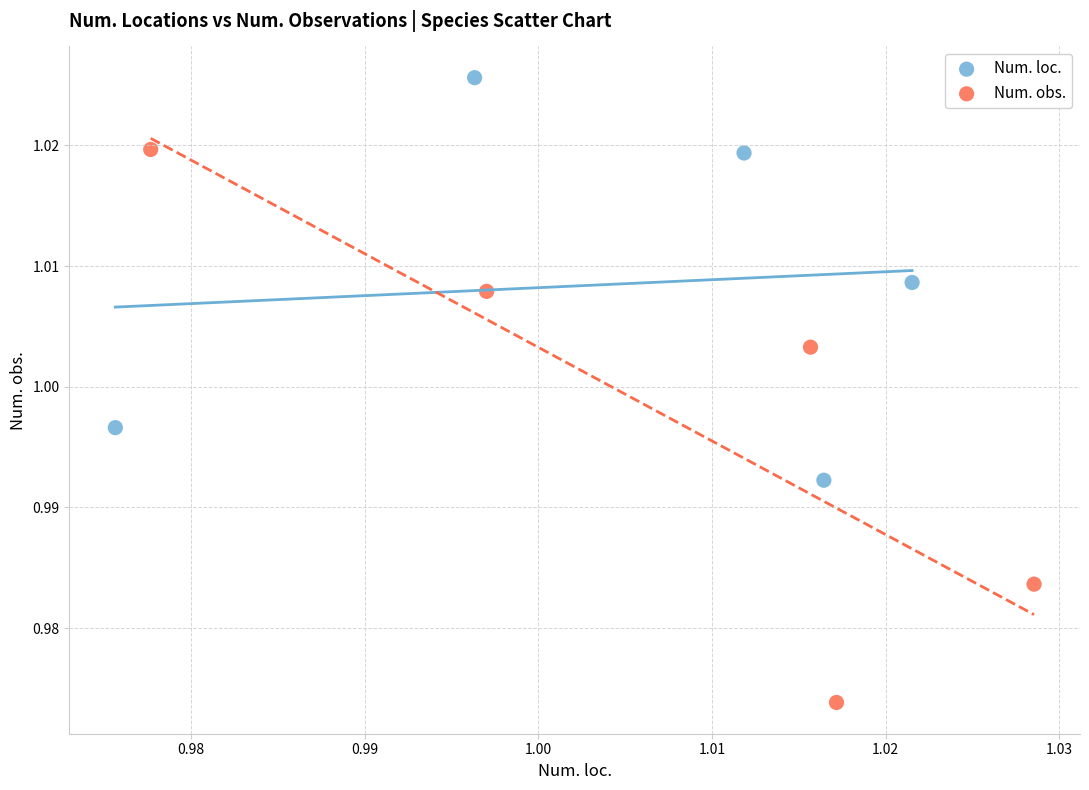

Which series has the largest Y range (max minus min)?

Num. obs.